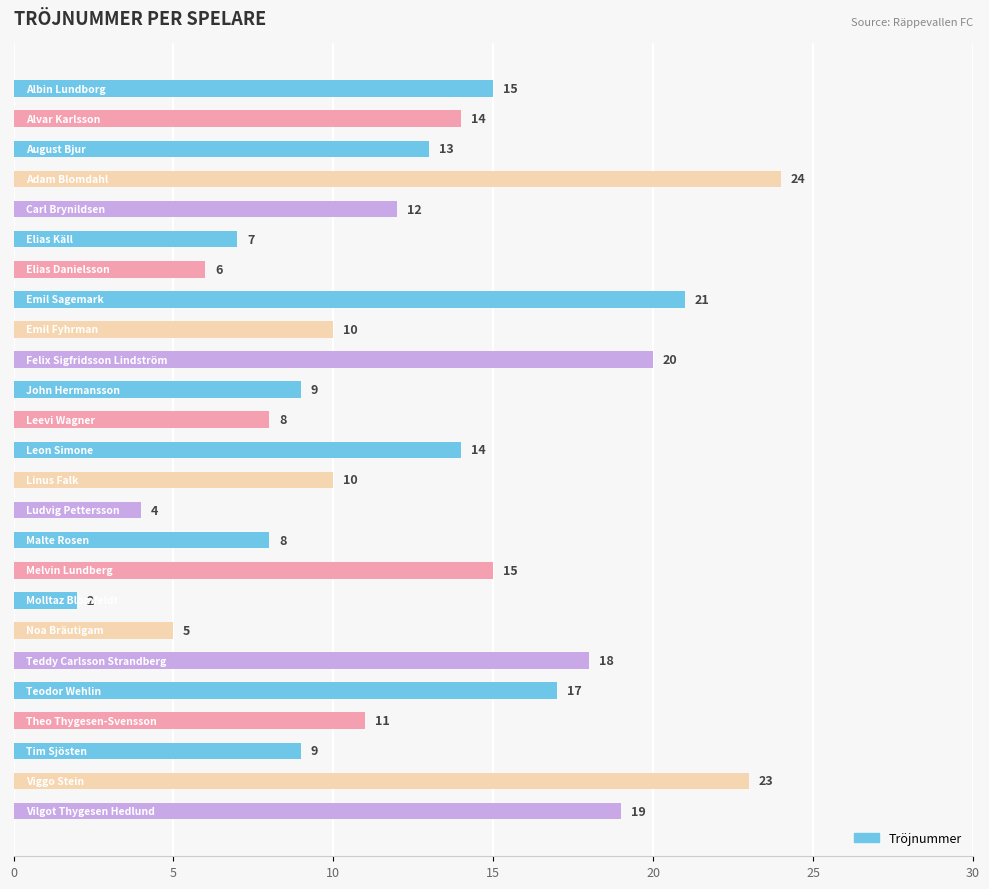

What is the maximum value shown in the chart?

24